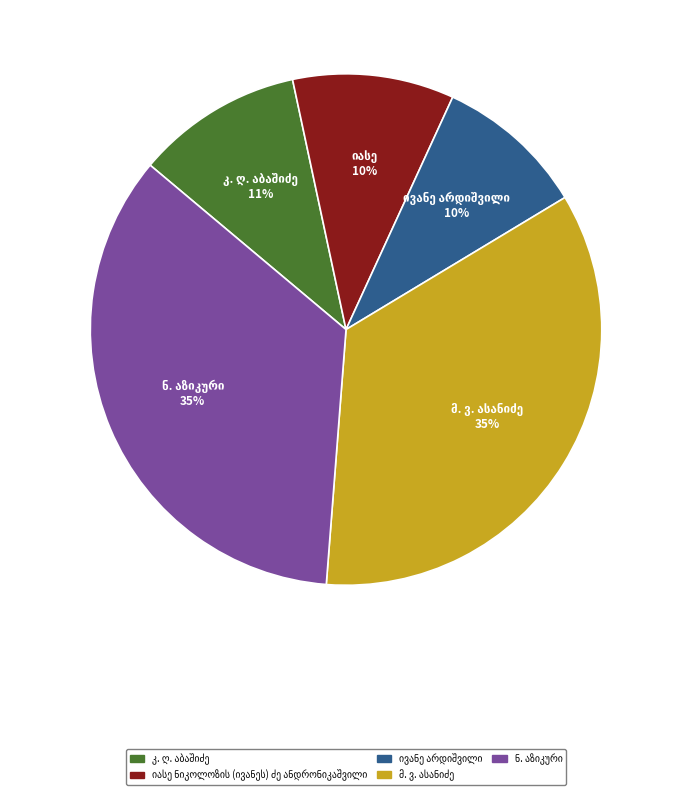

To the nearest percent, what is the average slice percentage?

20%